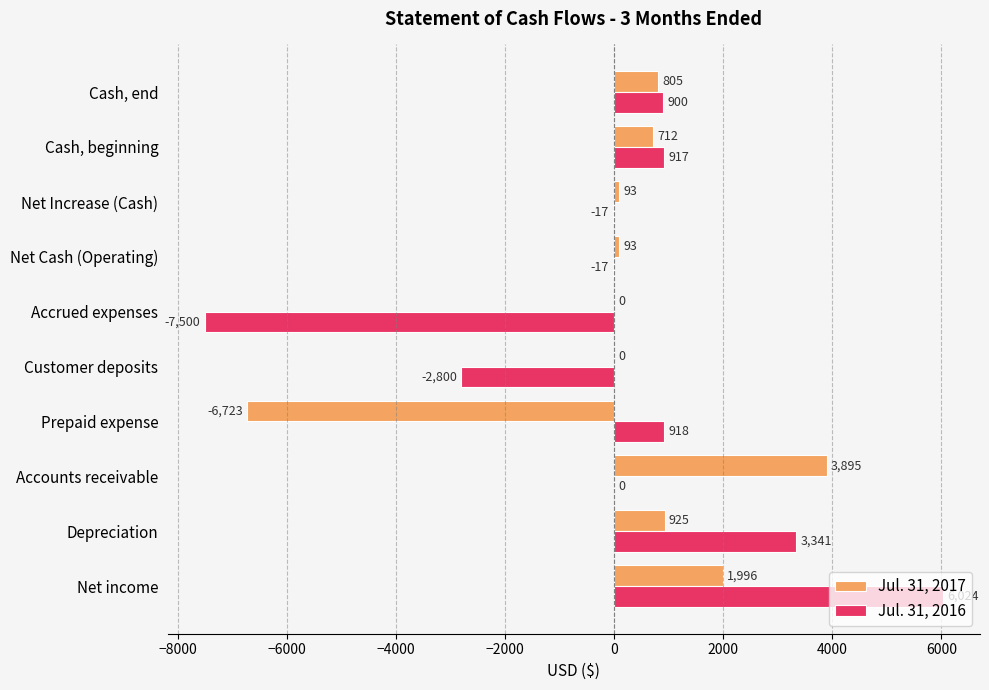

What is the highest value of the Jul. 31, 2016 series?

6024